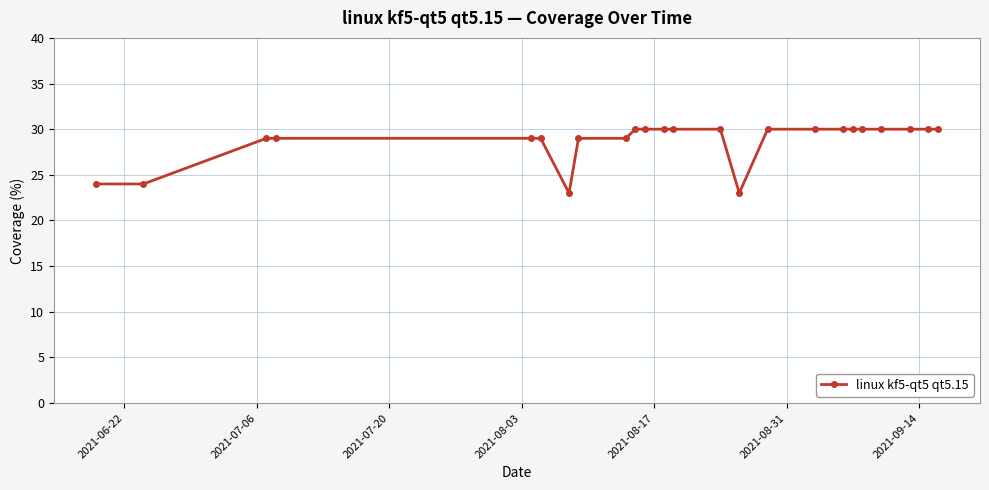

What is the difference between the maximum and second lowest values?

7